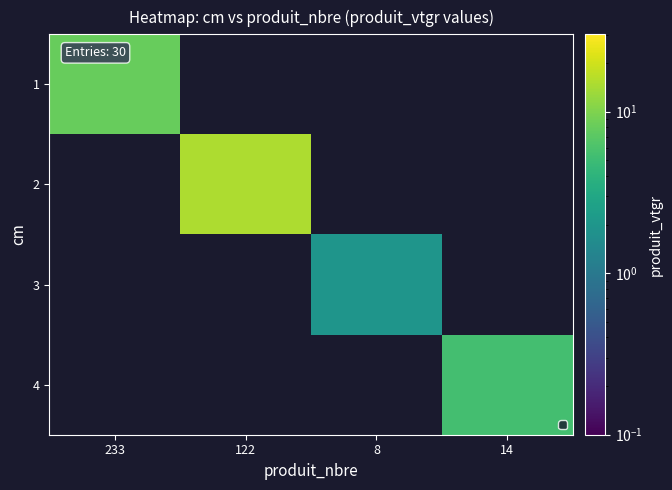

How many positive values does the 4 series have?

1